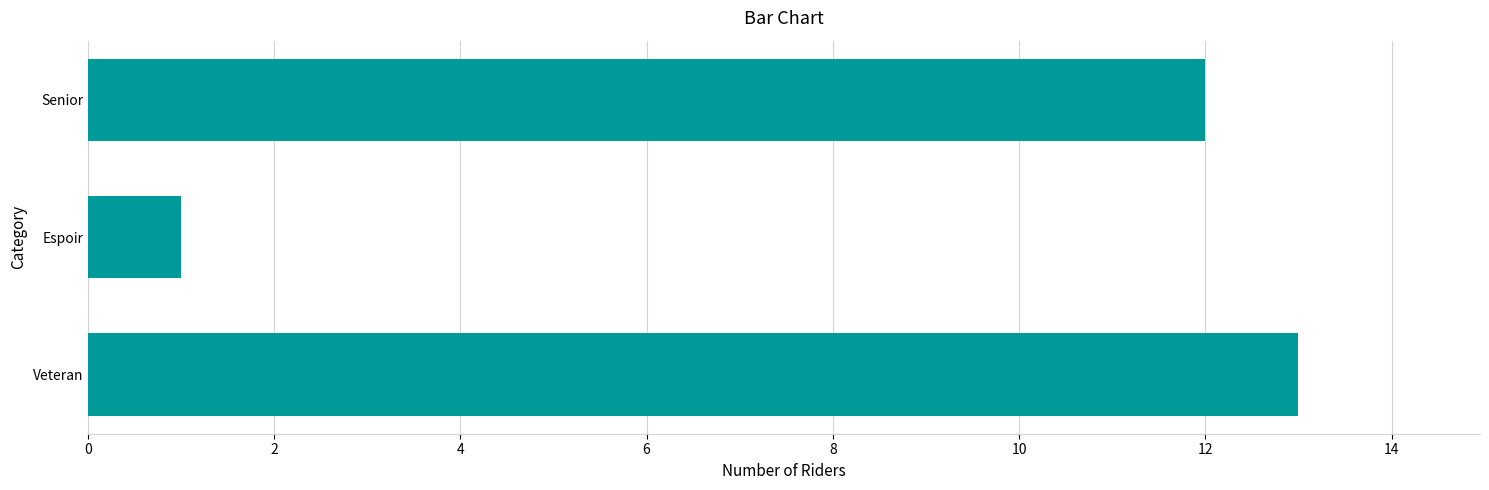

The chart shows a value of 13 at Veteran. True or false?

True